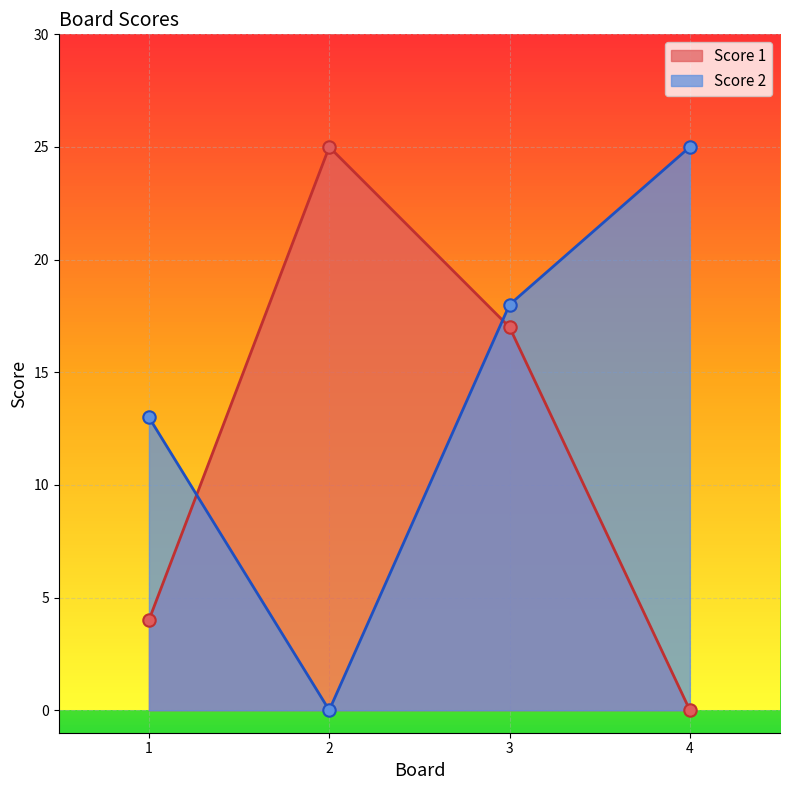

Which series has the largest total across all categories?

Score 2